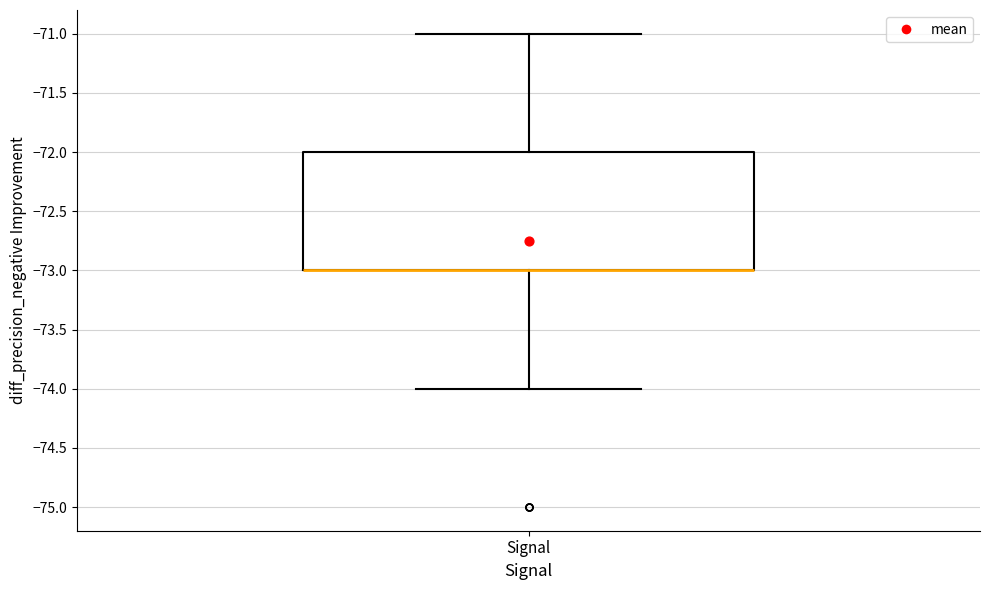

Read this box plot against the y-axis: the position of the median line, the range covered by the box, and the ends of both whiskers. The values are not printed on the chart, so give them approximately, as read against the axis.

median -73 (drawn on the box's lower edge), box -73 to -72, whiskers -74 to -71